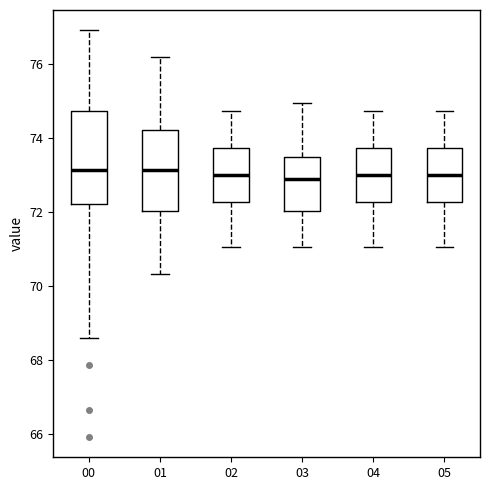

Reading left to right, transcribe this box plot: for each box, give where its median line is, the range the box spans, and where its two whiskers end, as read against the y-axis. The values are not printed on the chart, so give them approximately, as read against the axis.

00: median 73.2, box 72.2 to 74.8, whiskers 68.6 to 77.0
01: median 73.2, box 72.0 to 74.2, whiskers 70.4 to 76.2
02: median 73.0, box 72.2 to 73.8, whiskers 71.0 to 74.8
03: median 72.8, box 72.0 to 73.4, whiskers 71.0 to 75.0
04: median 73.0, box 72.2 to 73.8, whiskers 71.0 to 74.8
05: median 73.0, box 72.2 to 73.8, whiskers 71.0 to 74.8